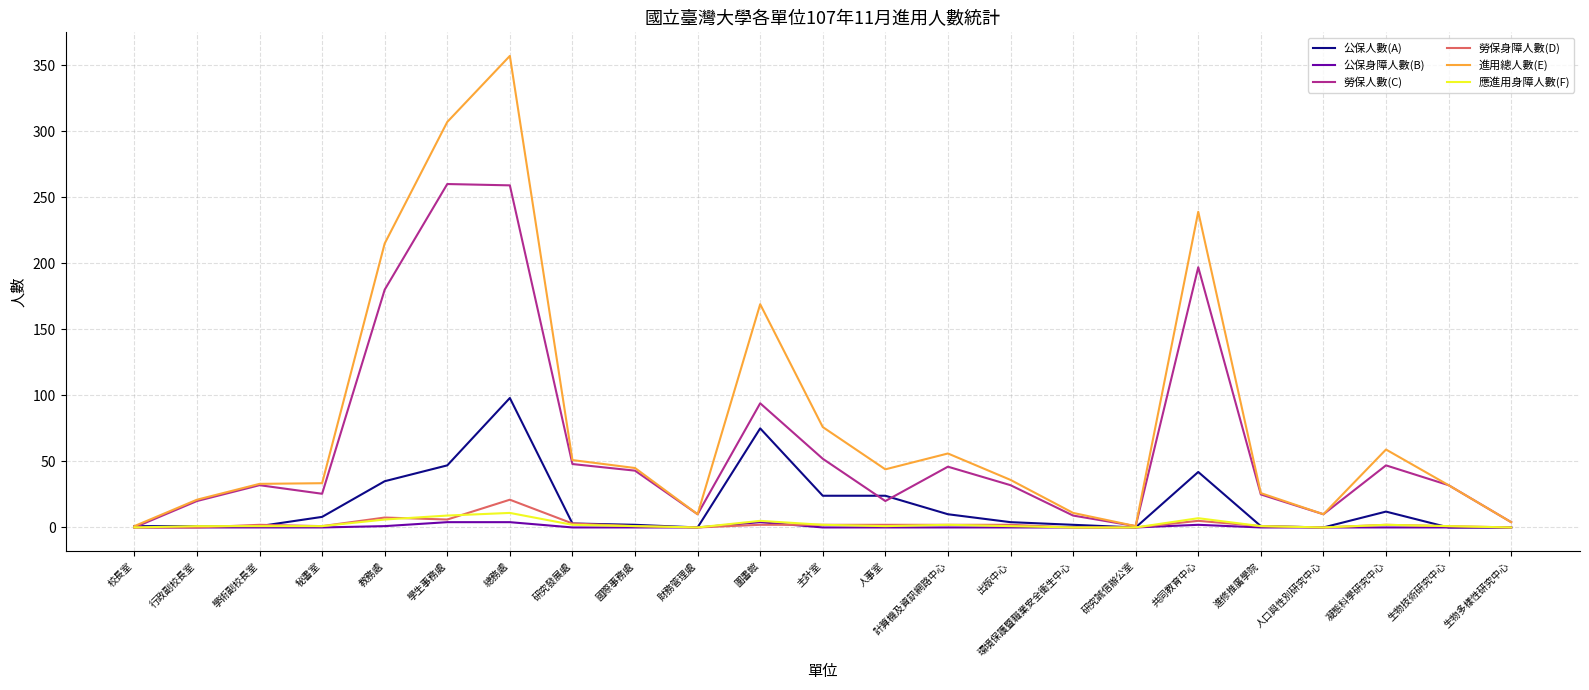

What position from the right is 凝態科學研究中心?

3